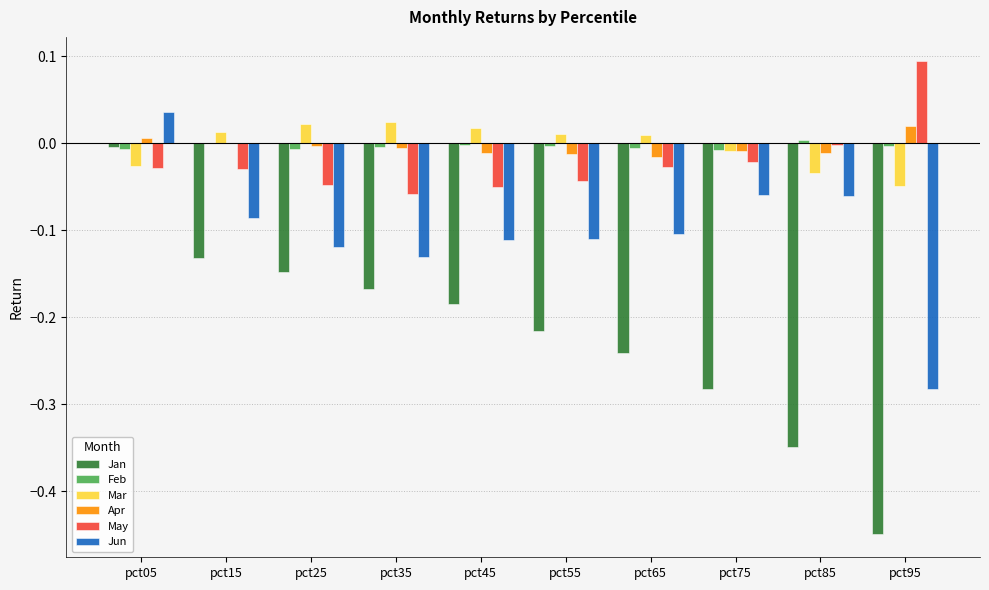

Which category has the highest value in the Jan series?

pct05